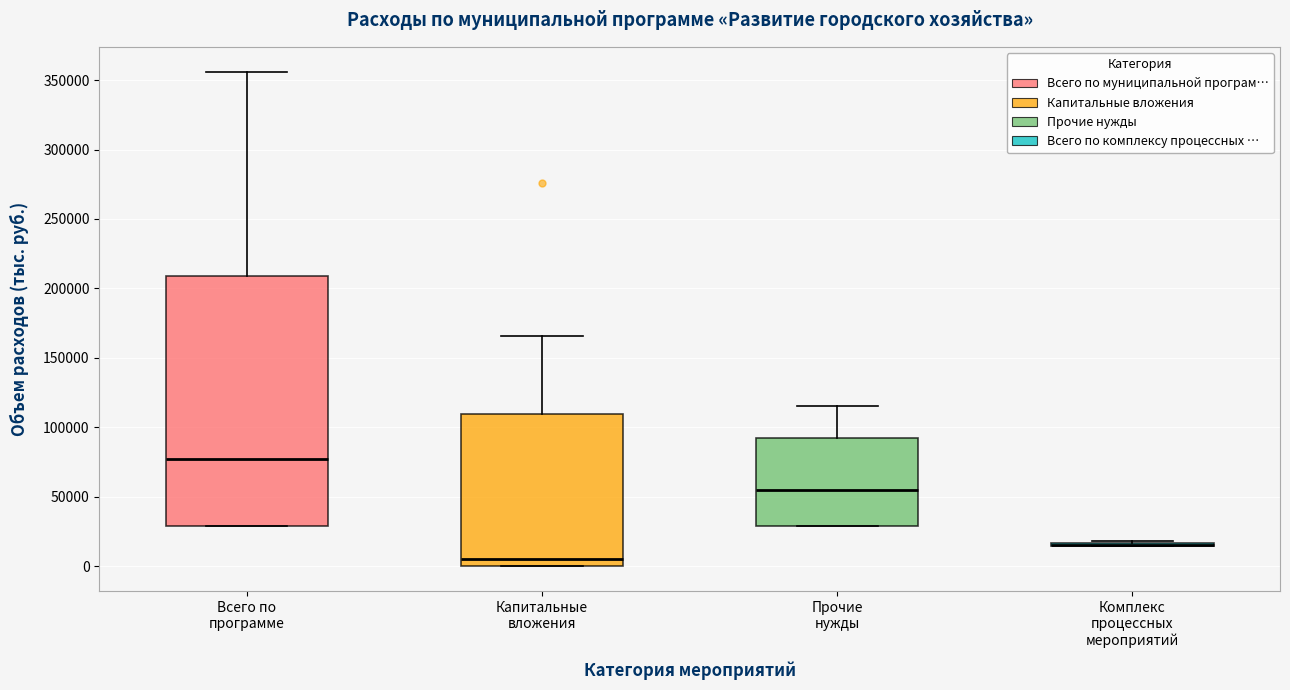

Reading left to right, read every box against the y-axis: the position of its median line, the range the box covers, and the ends of its whiskers. The values are not printed on the chart, so give them approximately, as read against the axis.

Всего по программе: median 75000, box 30000 to 210000, whiskers 30000 to 355000
Капитальные вложения: median 5000, box 0 to 110000, whiskers 0 to 165000
Прочие нужды: median 55000, box 30000 to 90000, whiskers 30000 to 115000
Комплекс процессных мероприятий: box collapsed to a line at 15000, whiskers 15000 to 20000